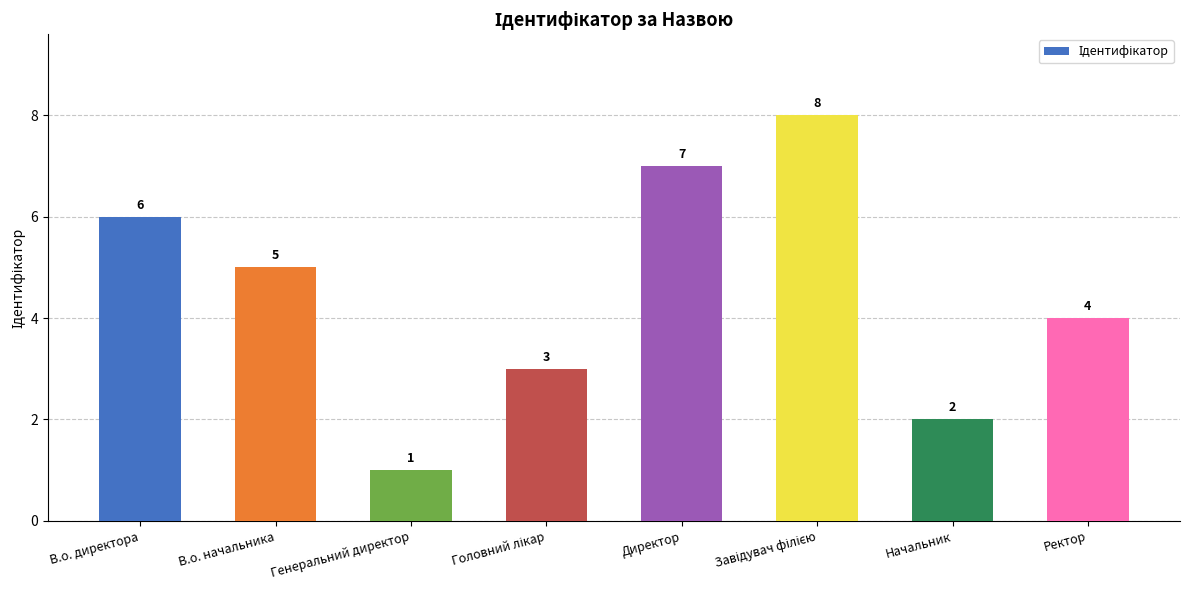

The value at Ректор is 4. True or false?

True